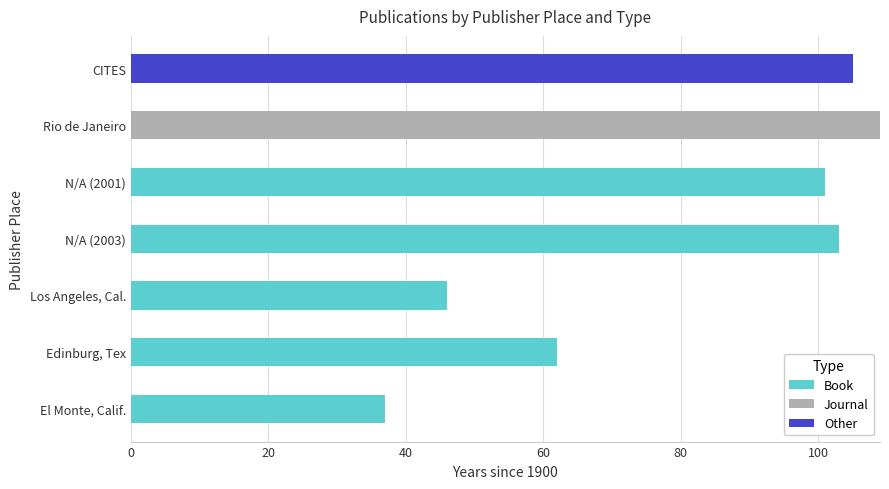

Is it true that Book equals 92 at Edinburg, Tex?

False